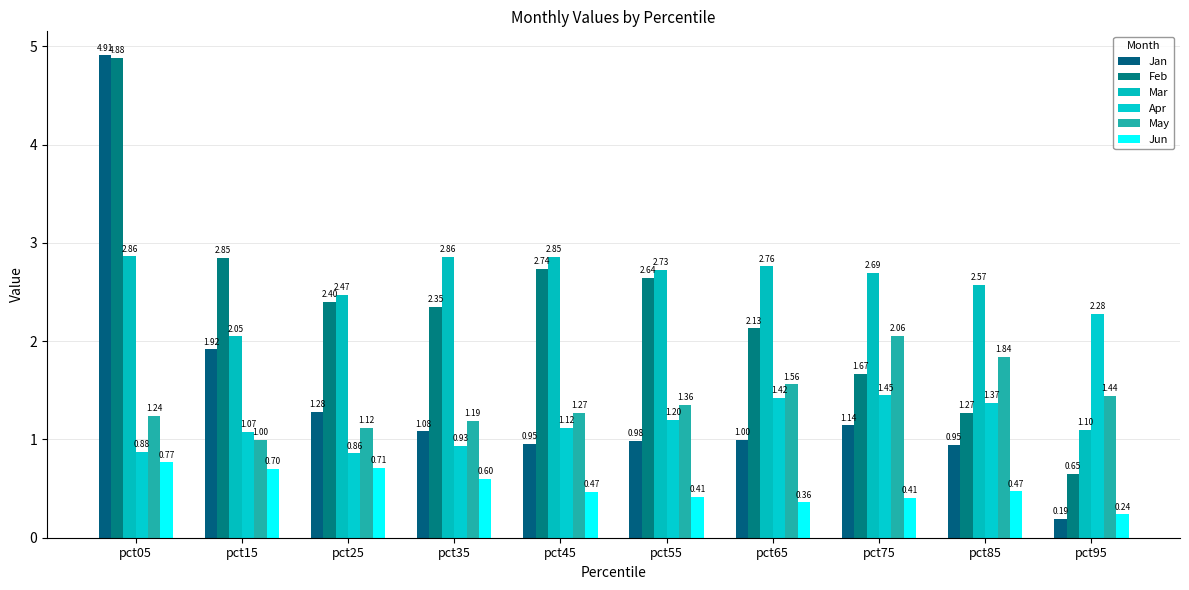

What is the value of the Jun bar at the 6th from the left?

0.4